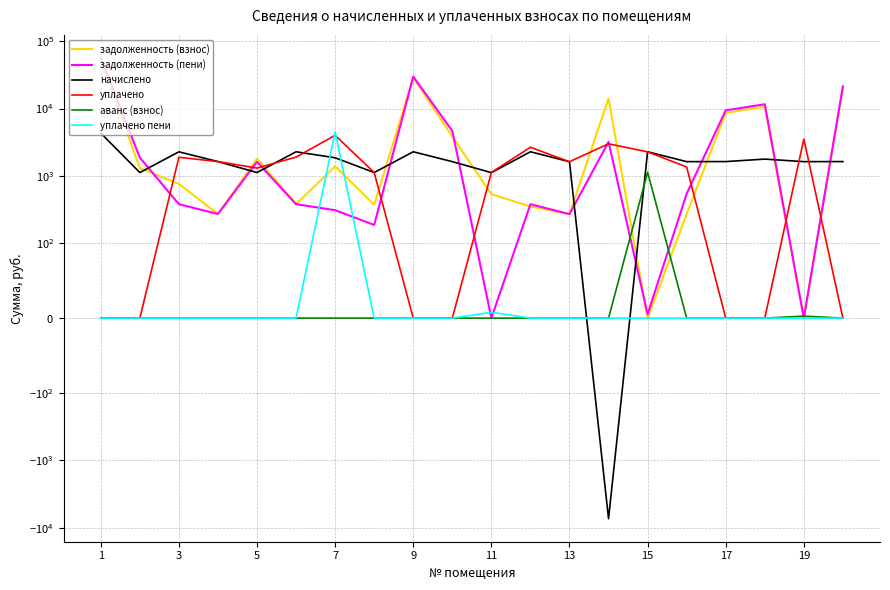

What are all the series names shown in the legend?

задолженность (взнос), задолженность (пени), начислено, уплачено, аванс (взнос), уплачено пени